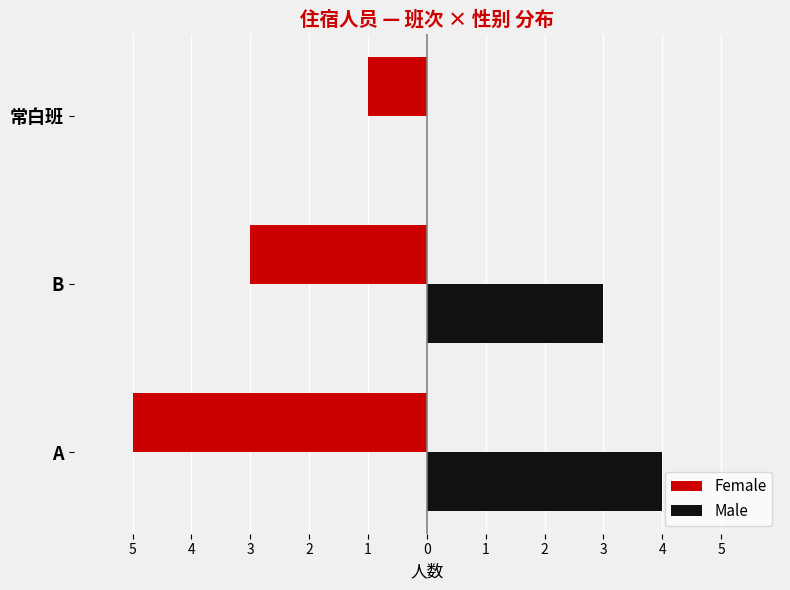

What are all the series names shown in the legend?

Female, Male